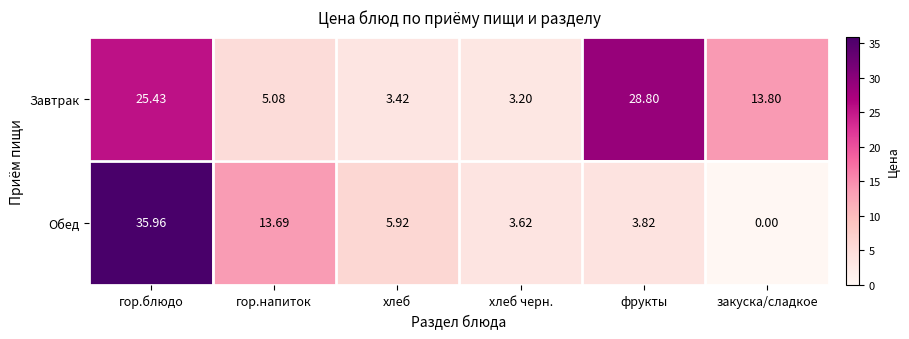

Between хлеб черн. and закуска/сладкое, which series saw the biggest shift?

Завтрак